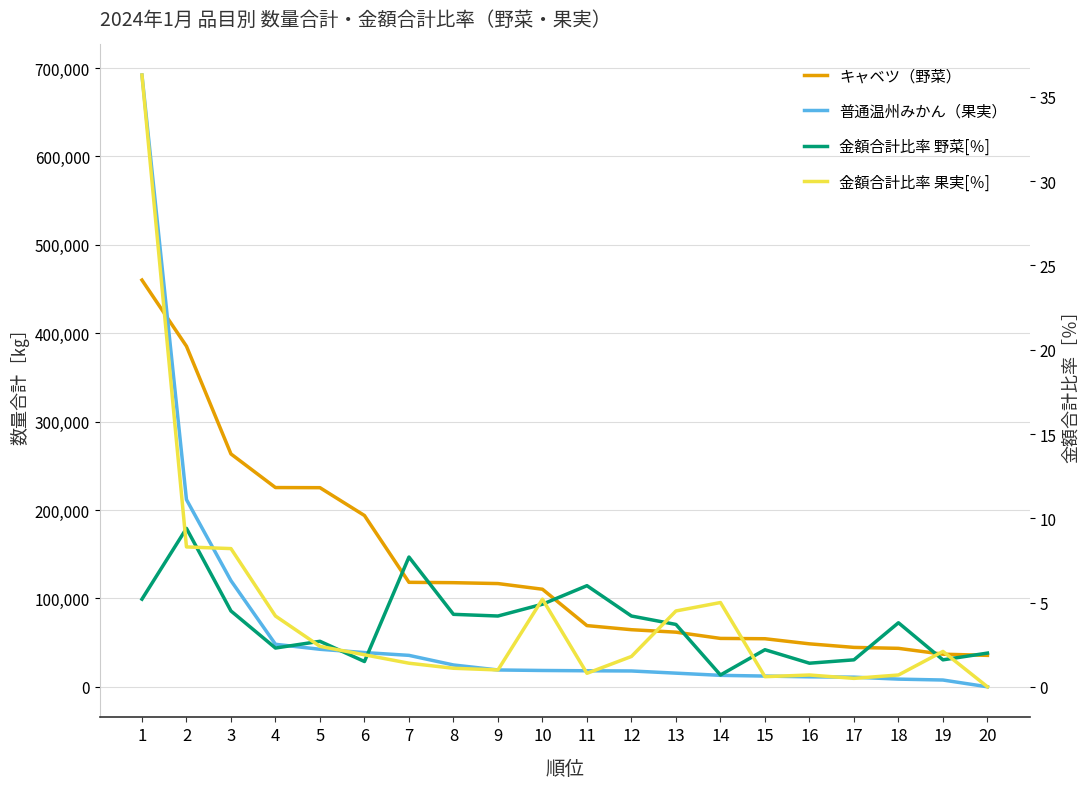

Reading left to right, what are all the values shown in this chart?

キャベツ（野菜）: 460140.0	385304.0	263410.0	225403.0	225256.0	193773.0	118195.0	117786.0	116782.0	110377.0	69229.0	64588.0	61804.0	54734.0	54377.0	48598.0	44580.0	43504.0	36889.0	35568.0
普通温州みかん（果実）: 692075.0	211776.0	120080.0	48105.0	42445.0	38734.0	35560.0	24699.0	19034.0	18465.0	18128.0	17903.0	15438.0	12958.0	12132.0	11280.0	10900.0	8691.0	7667.0	0.0
金額合計比率 野菜[％]: 5.2	9.4	4.5	2.3	2.7	1.5	7.7	4.3	4.2	4.9	6.0	4.2	3.7	0.7	2.2	1.4	1.6	3.8	1.6	2.0
金額合計比率 果実[％]: 36.3	8.3	8.2	4.2	2.4	1.9	1.4	1.1	1.0	5.2	0.8	1.8	4.5	5.0	0.6	0.7	0.5	0.7	2.1	0.0